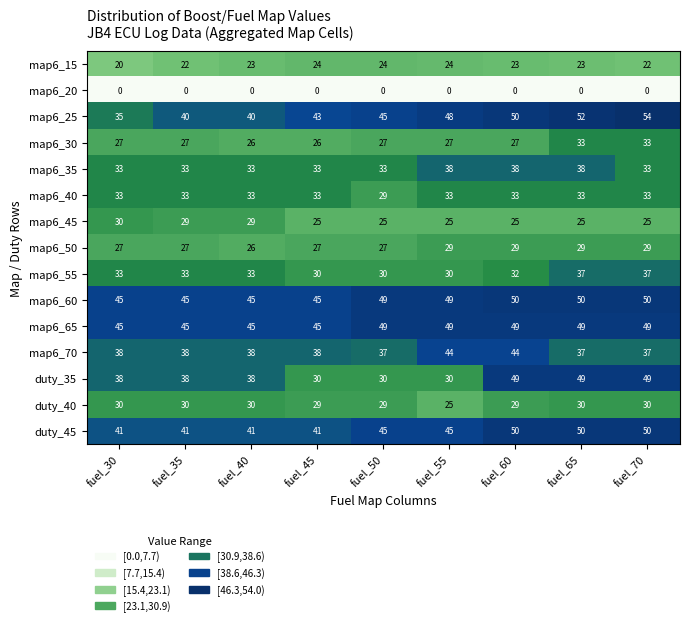

How many map6_35 values are between 33 and 38?

9